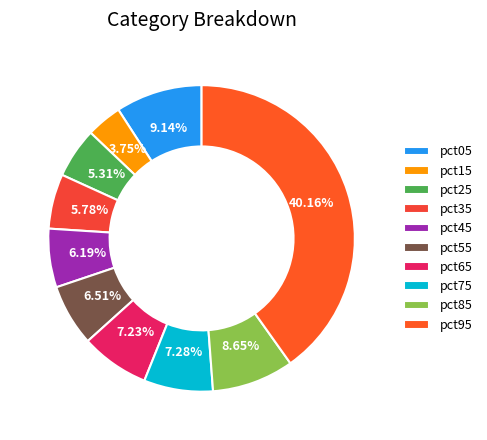

To the nearest percent, what is the difference between the largest and smallest slice percentages?

36%